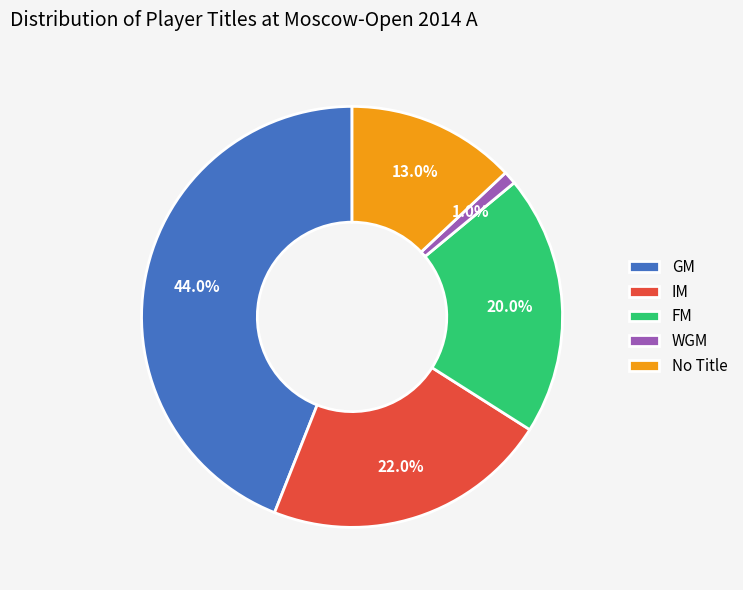

Is it true that WGM is 11% of the pie?

False